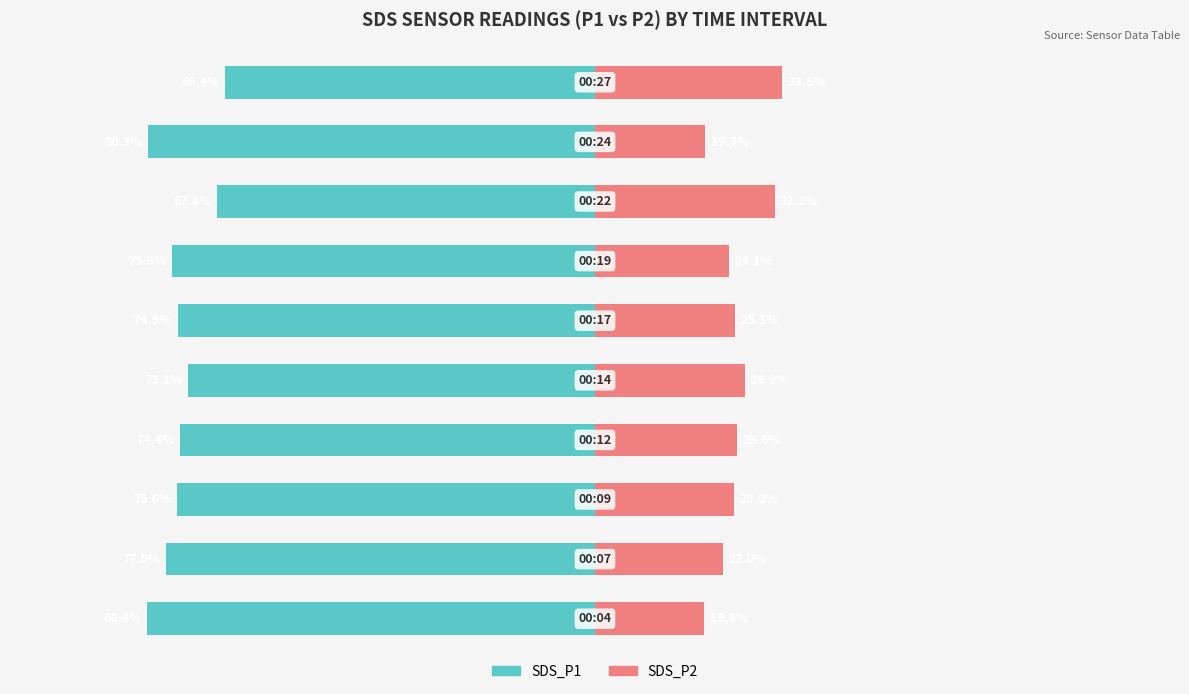

How many data points in SDS_P2 are above 25?

5